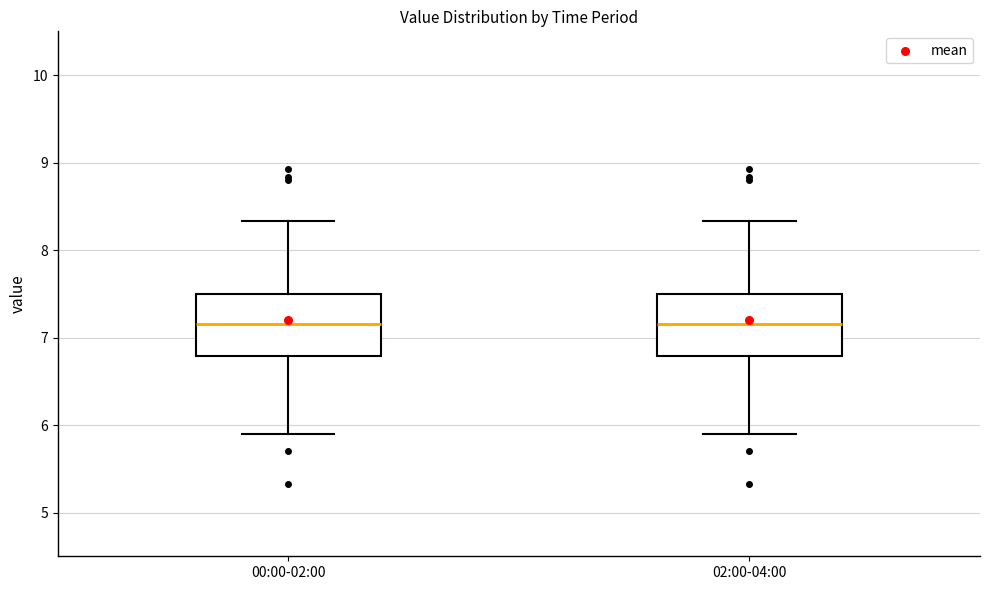

Reading left to right, read every box against the y-axis: the position of its median line, the range the box covers, and the ends of its whiskers. The values are not printed on the chart, so give them approximately, as read against the axis.

00:00-02:00: median 7.2, box 6.8 to 7.5, whiskers 5.9 to 8.3
02:00-04:00: median 7.2, box 6.8 to 7.5, whiskers 5.9 to 8.3